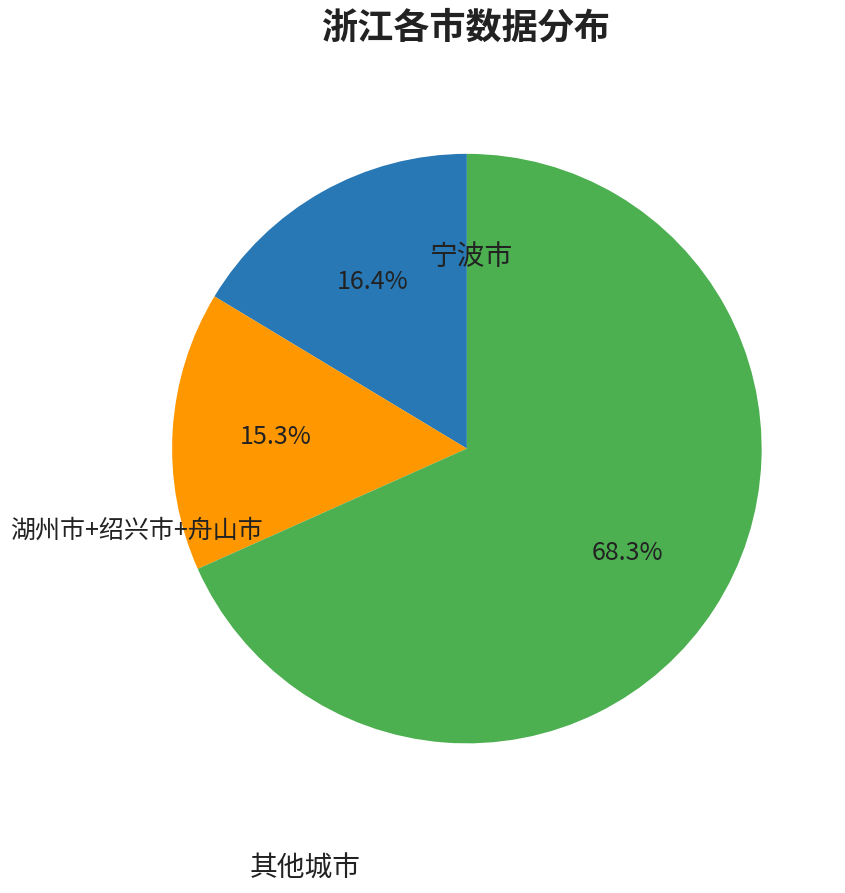

Is there a majority slice in this chart?

Yes